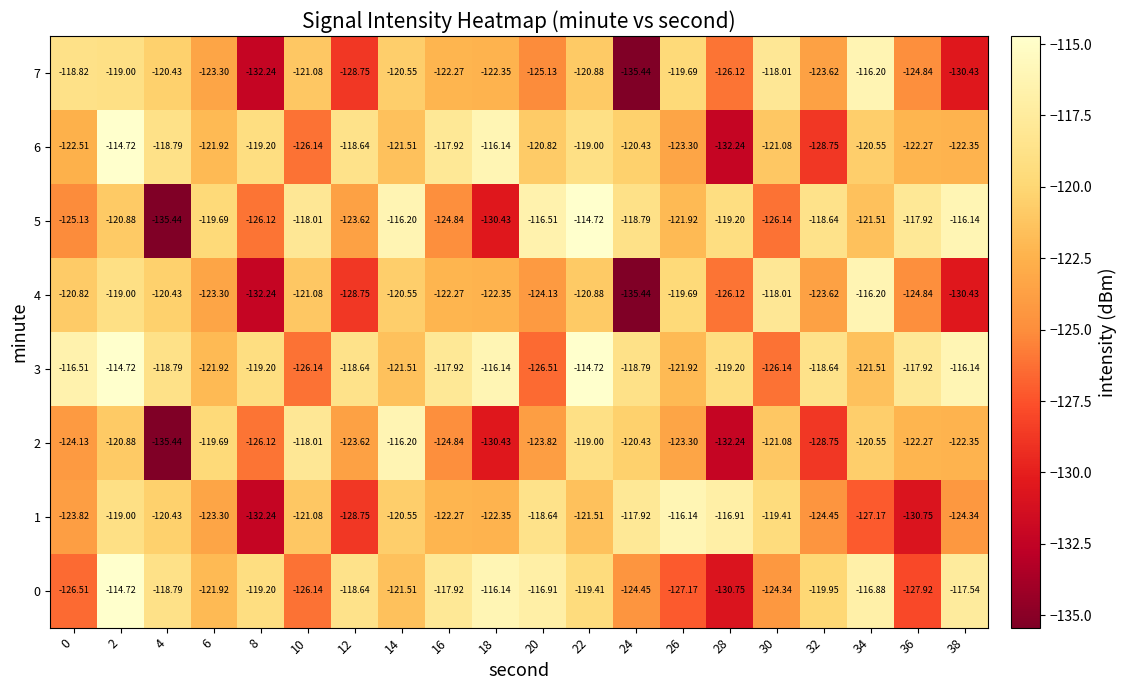

Is the value of 0 at 2 greater than the value of 1 at 6?

Yes